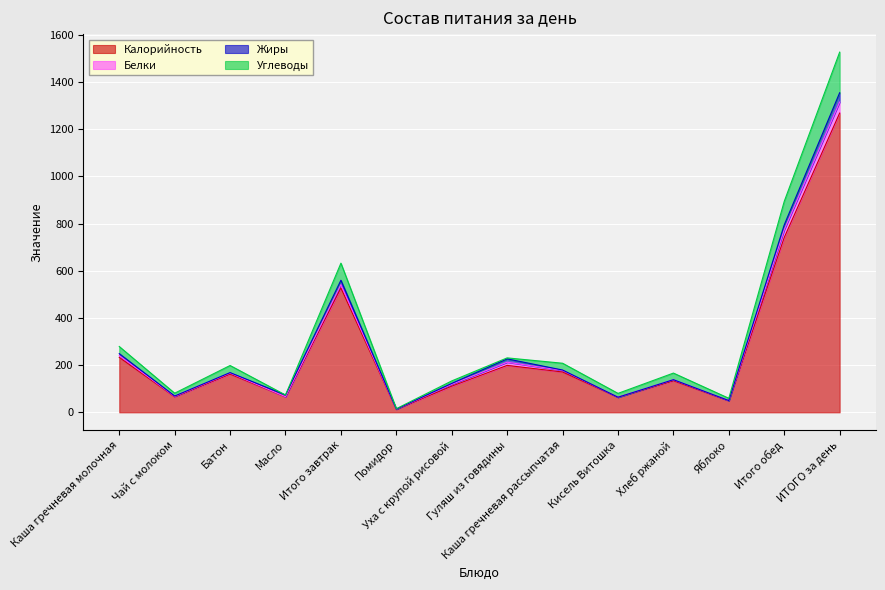

Which series has the largest range (max minus min)?

Углеводы